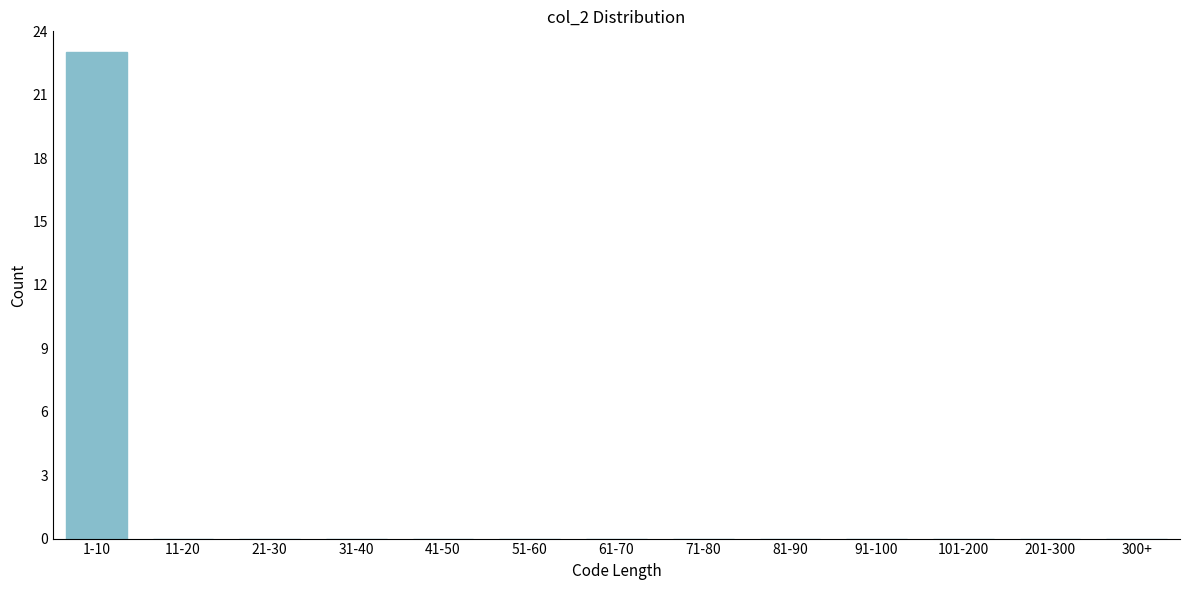

Reading left to right, list all the values displayed in this chart.

1-10=23	11-20=0	21-30=0	31-40=0	41-50=0	51-60=0	61-70=0	71-80=0	81-90=0	91-100=0	101-200=0	201-300=0	300+=0